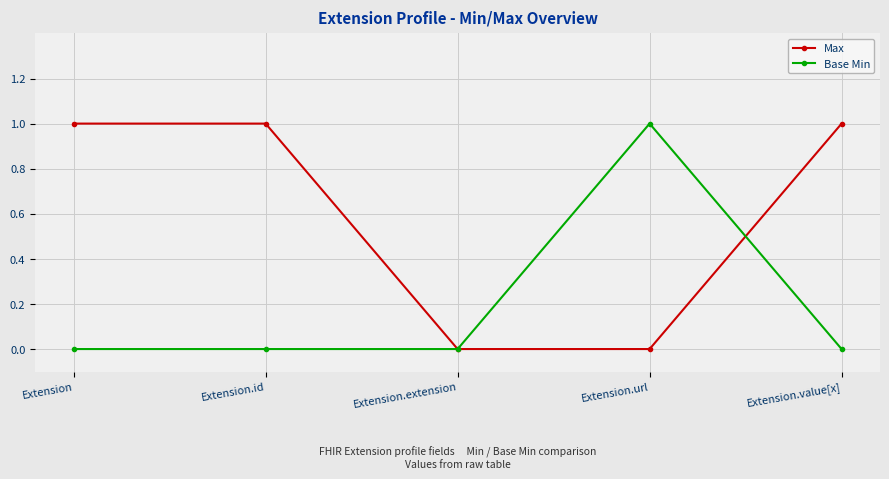

In Base Min, how many points are higher than both neighbors (excluding endpoints)?

1